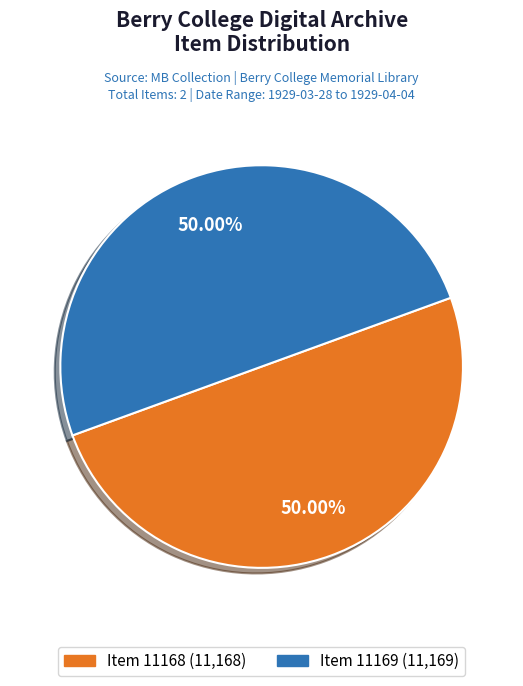

Count the number of slices in the pie.

2